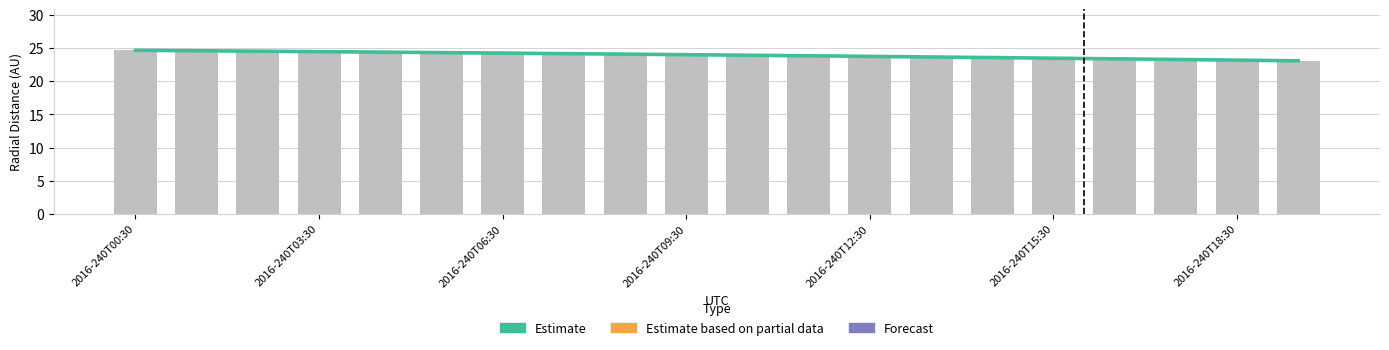

What is the label of the 19th bar from the left?

2016-240T18:30